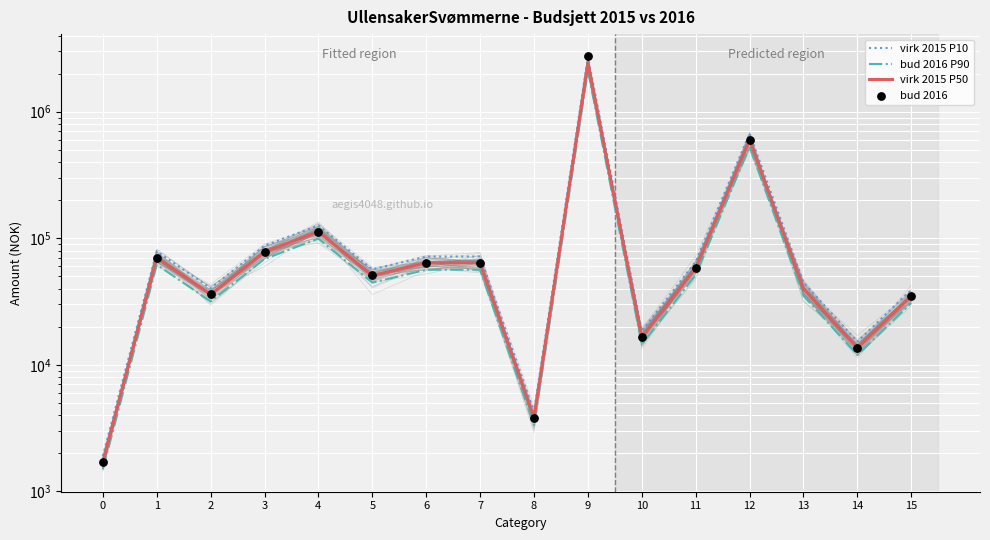

Which series has the largest total across all categories?

virk 2015 P10